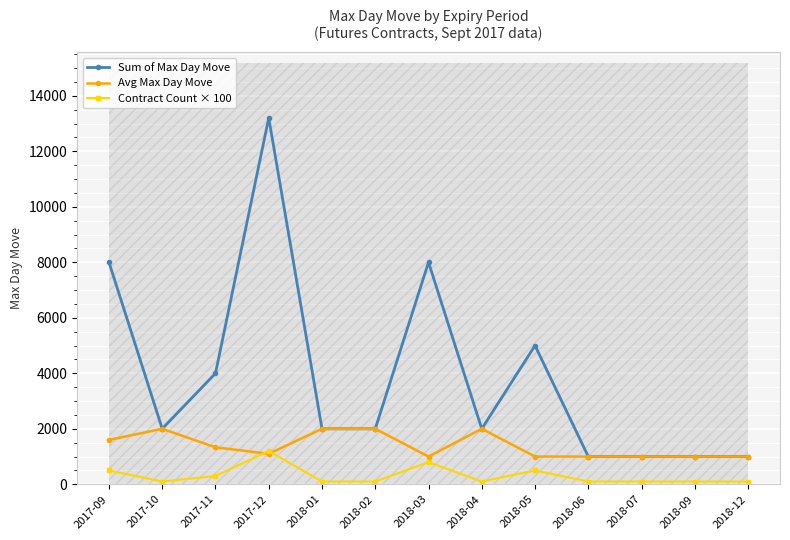

How many lines are shown in the chart?

3